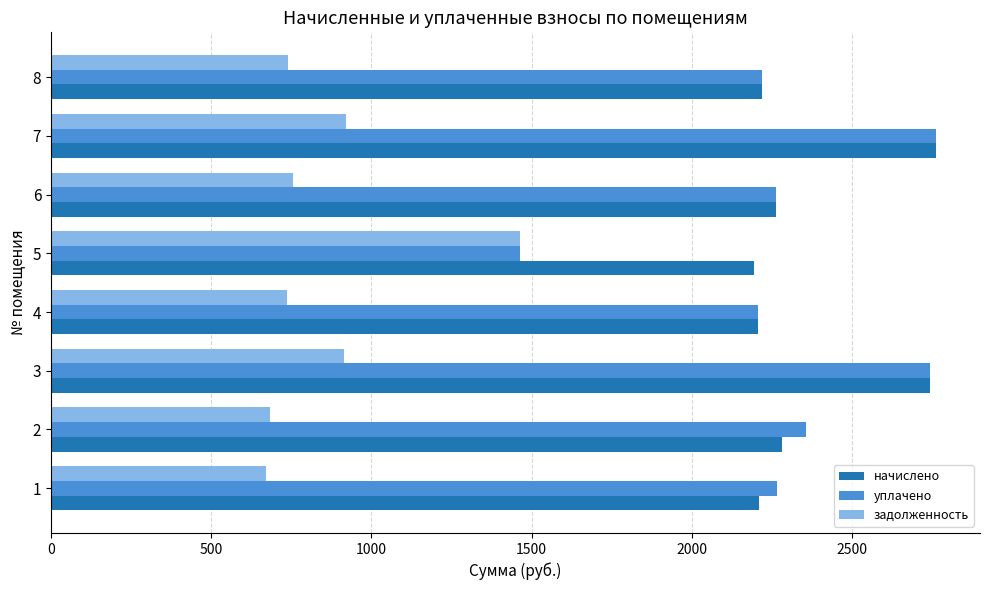

Is the value of начислено at 5 greater than the value of уплачено at 7?

No